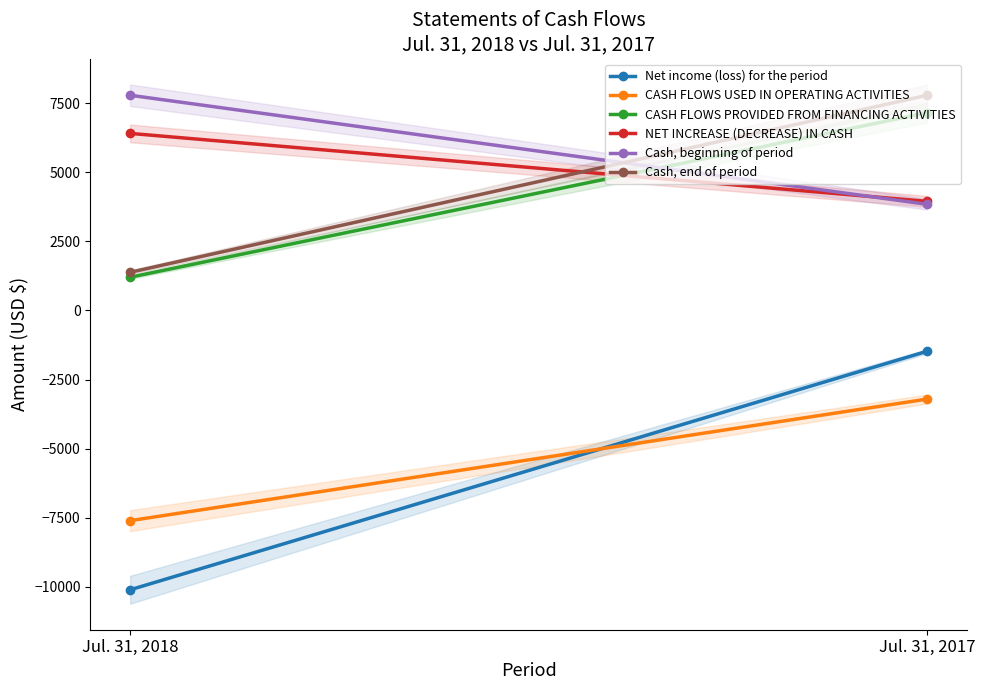

Read the Net income (loss) for the period value at Jul. 31, 2017.

-1476